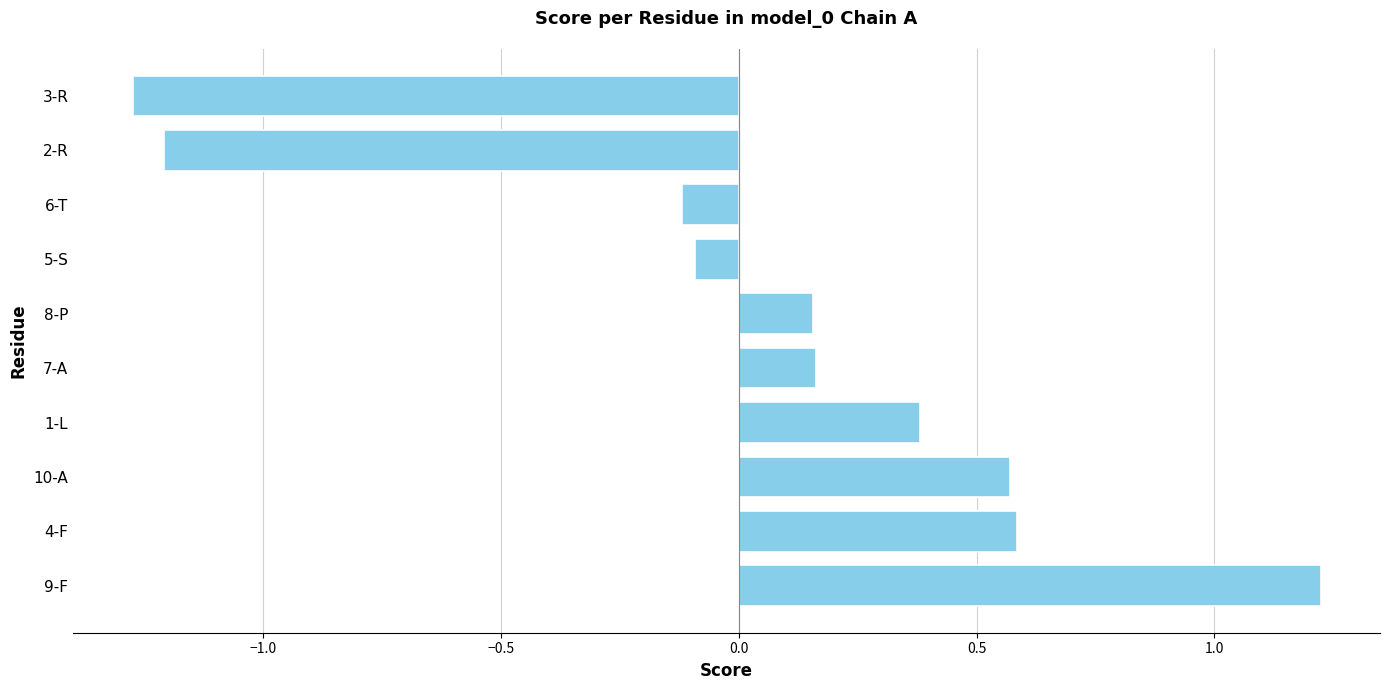

True or false: the data shows 0.6 at 10-A.

True